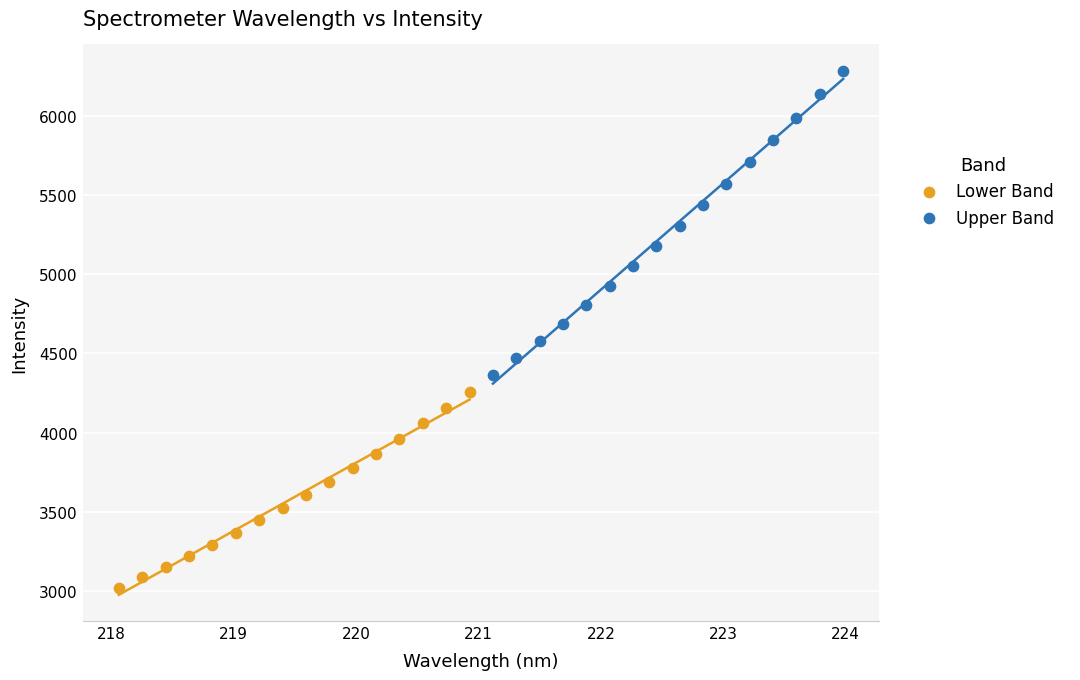

Which series reaches the maximum Y coordinate?

Upper Band